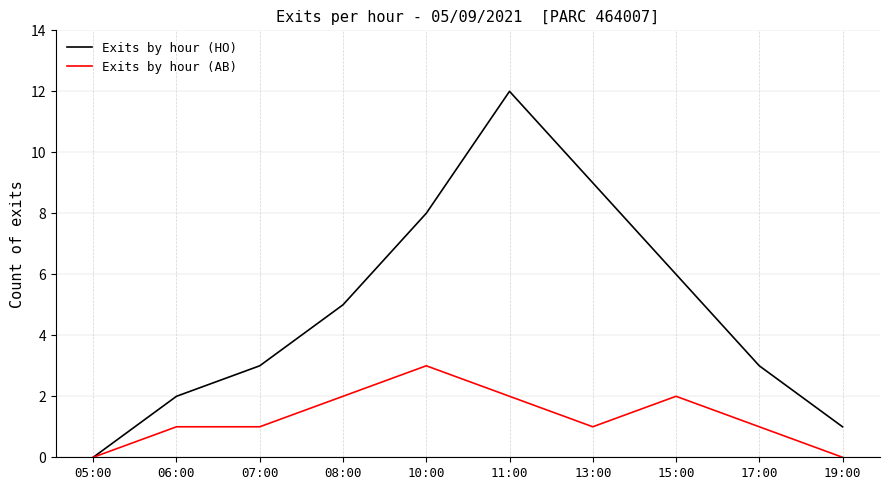

Rank the series by their average value, from highest to lowest.

Exits by hour (HO), Exits by hour (AB)